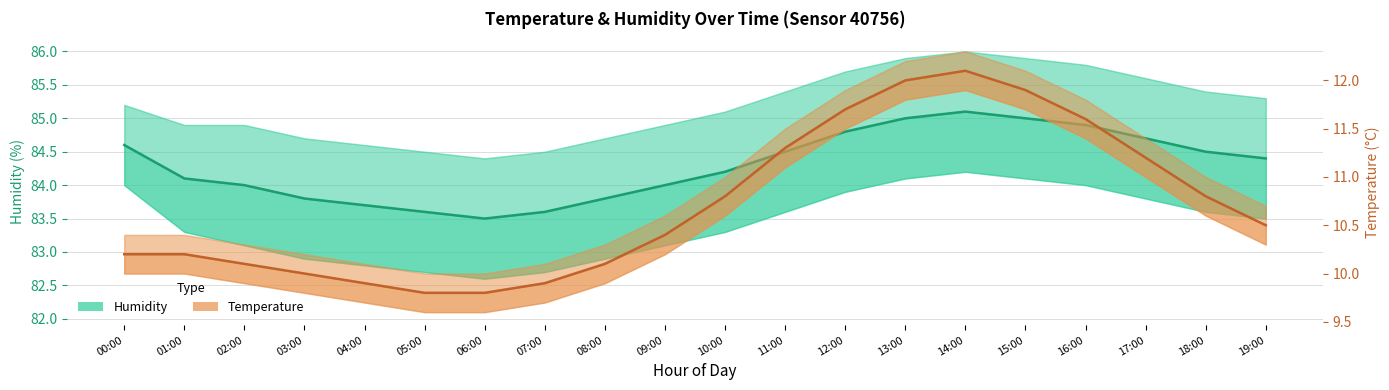

True or false: Temperature and Humidity cross at least once.

False